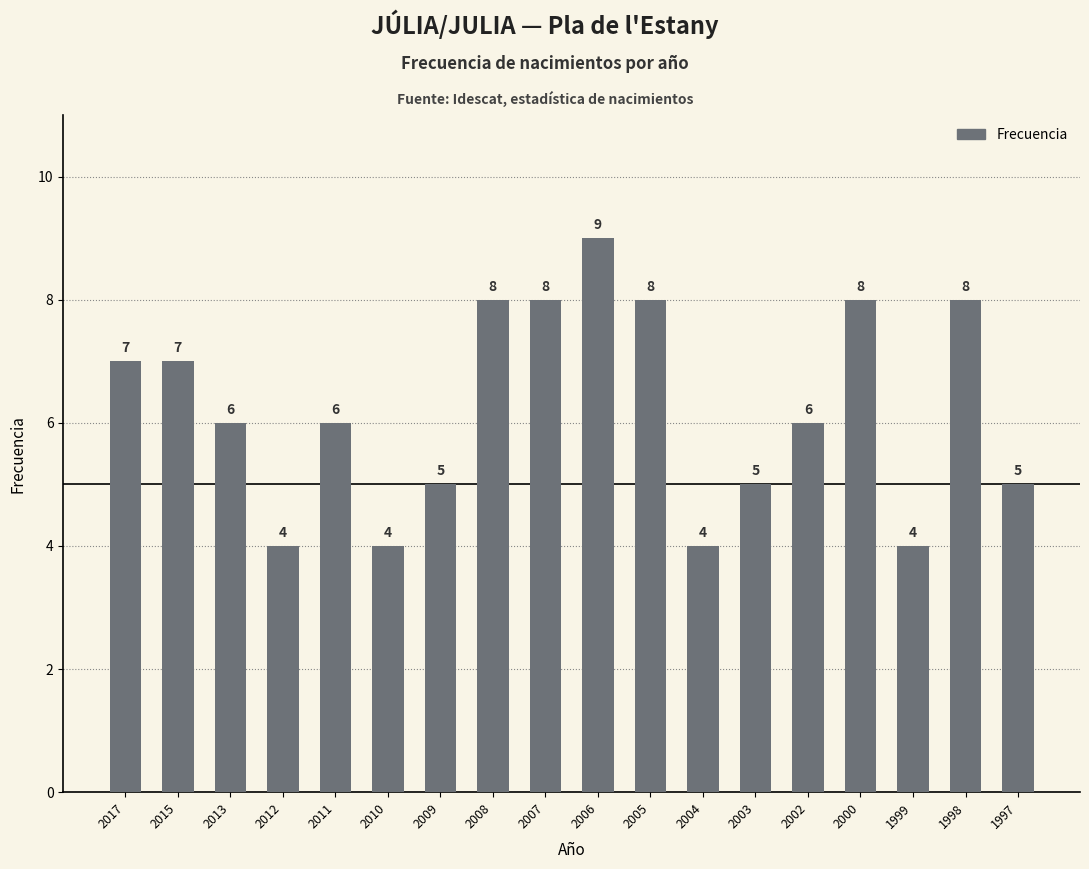

What is the change in value from 2012 to 1997?

+1